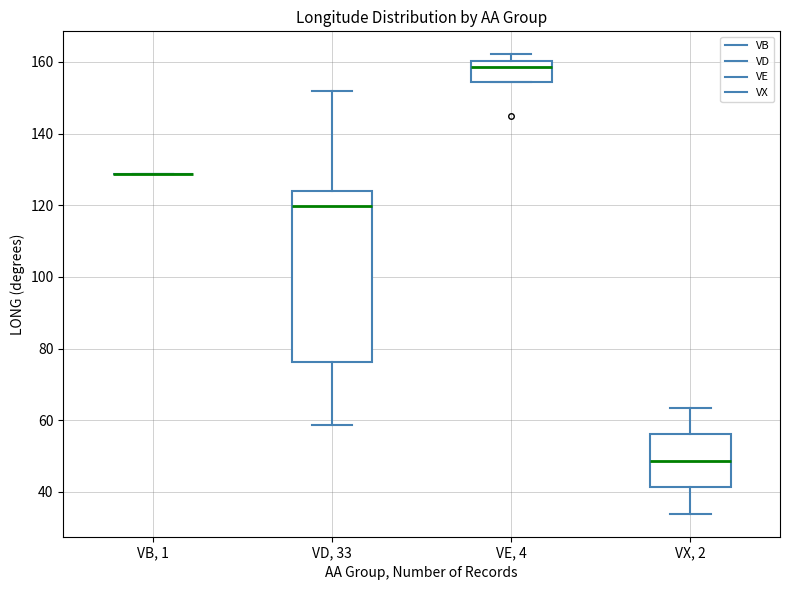

Reading left to right, read every box against the y-axis: the position of its median line, the range the box covers, and the ends of its whiskers. The values are not printed on the chart, so give them approximately, as read against the axis.

VB, 1: box collapsed to a line at 128, whiskers 128 to 128
VD, 33: median 120, box 76 to 124, whiskers 58 to 152
VE, 4: median 158, box 154 to 160, whiskers 154 to 162
VX, 2: median 48, box 42 to 56, whiskers 34 to 64